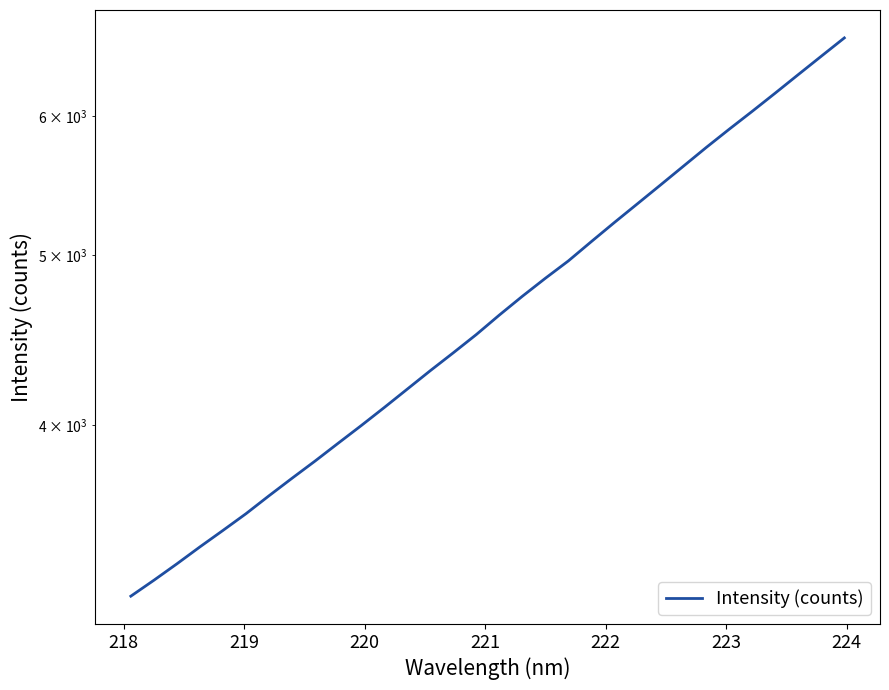

Does the chart display data point markers on the line(s)?

No